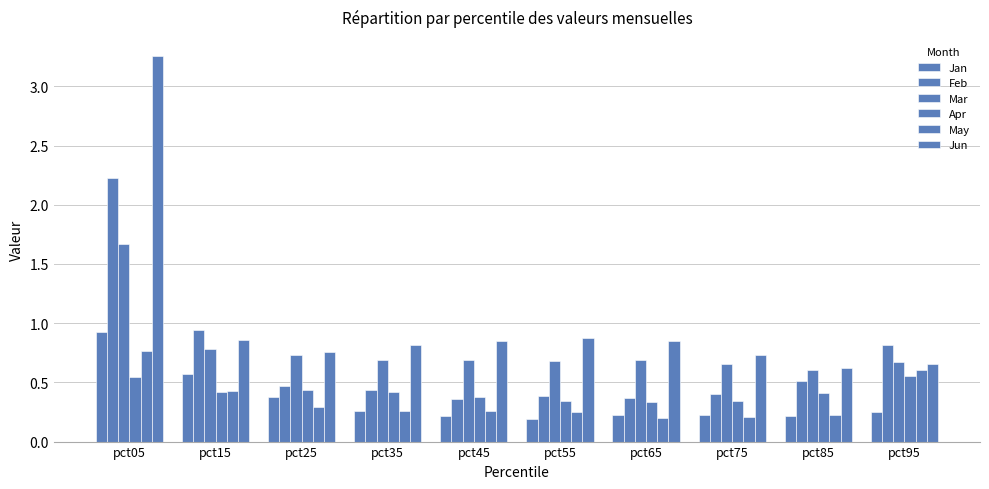

List the series in order of their peak value, lowest first.

Apr, May, Jan, Mar, Feb, Jun